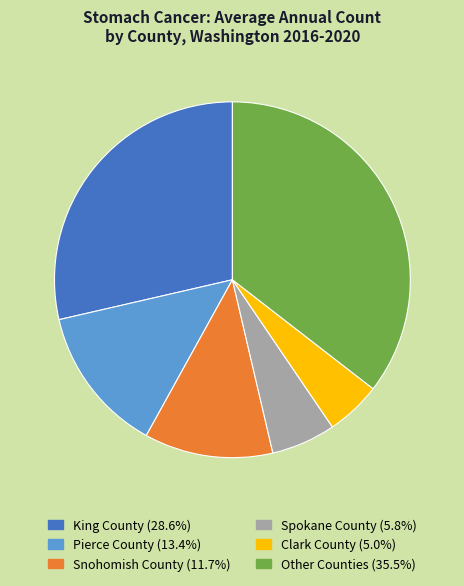

Is there any slice that represents more than half of the pie?

No